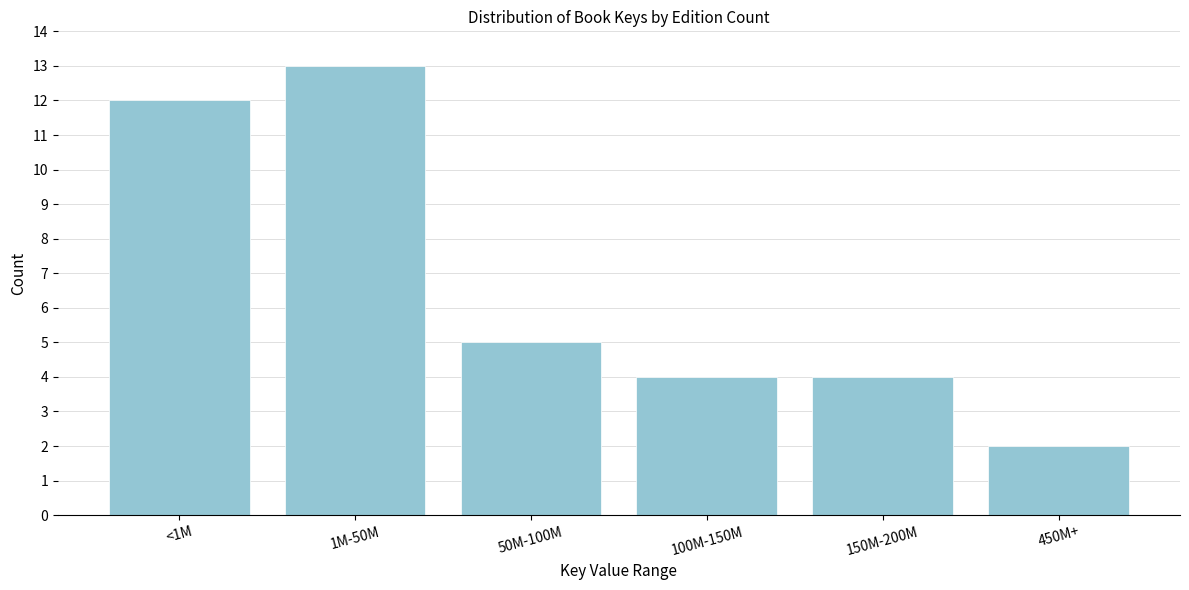

Reading left to right, what are all the values shown in this chart?

<1M=12	1M-50M=13	50M-100M=5	100M-150M=4	150M-200M=4	450M+=2